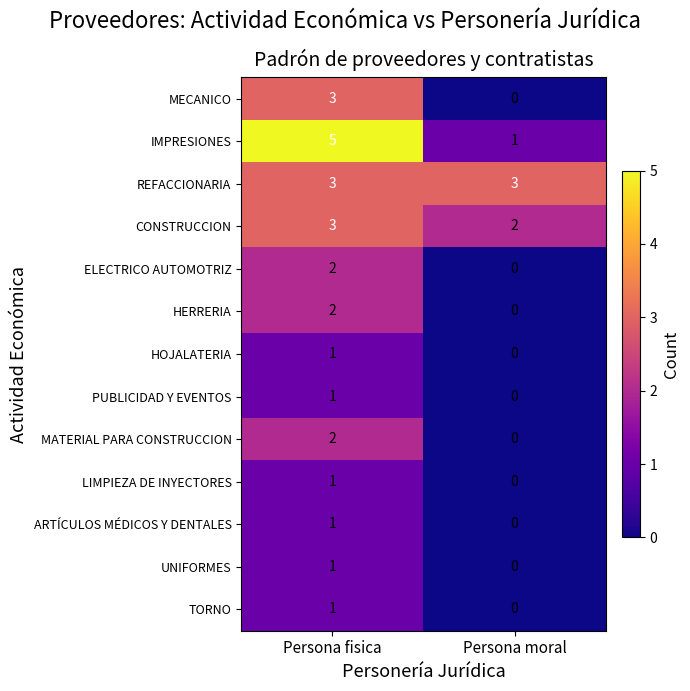

At which category is the sum across all series the highest?

Persona fisica